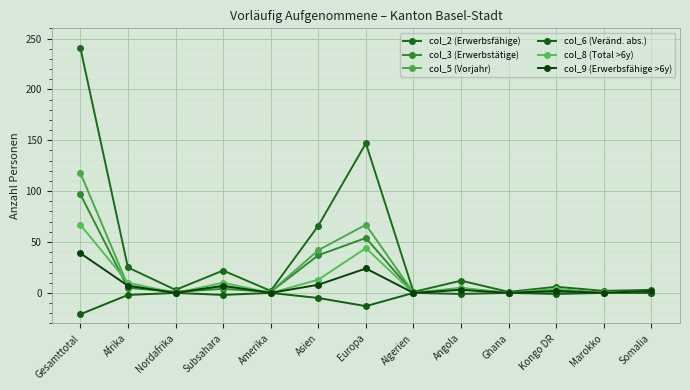

Reading left to right, extract all data points from this chart.

col_2 (Erwerbsfähige): 241	25	3	22	2	66	147	1	12	1	6	2	3
col_3 (Erwerbstätige): 97	5	1	4	1	37	54	0	4	0	0	1	0
col_5 (Vorjahr): 118	7	1	6	1	42	67	0	5	0	1	1	0
col_6 (Veränd. abs.): -21	-2	0	-2	0	-5	-13	0	-1	0	-1	0	0
col_8 (Total >6y): 67	10	0	10	0	13	44	0	4	0	4	0	2
col_9 (Erwerbsfähige >6y): 39	7	0	7	0	8	24	0	3	0	2	0	2